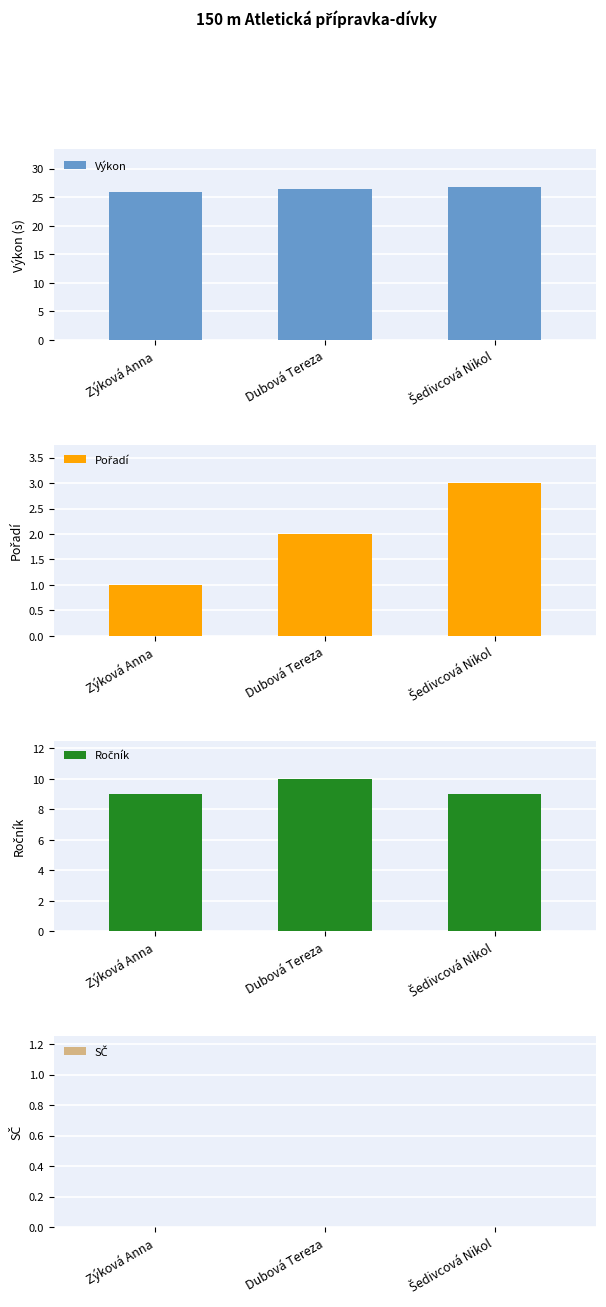

How many categories are shown in the chart?

3